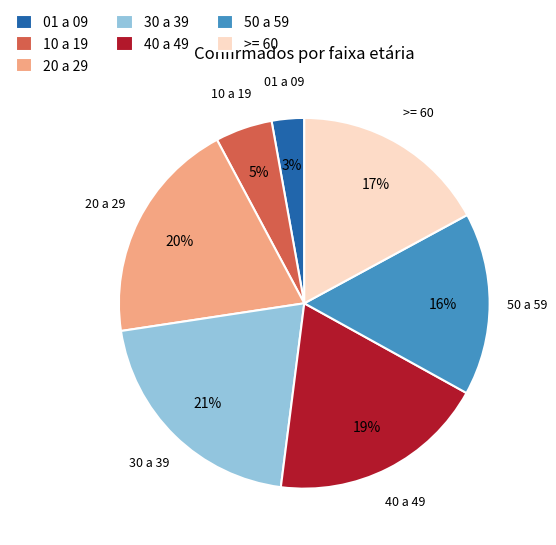

To the nearest percent, what is the average slice percentage?

14%